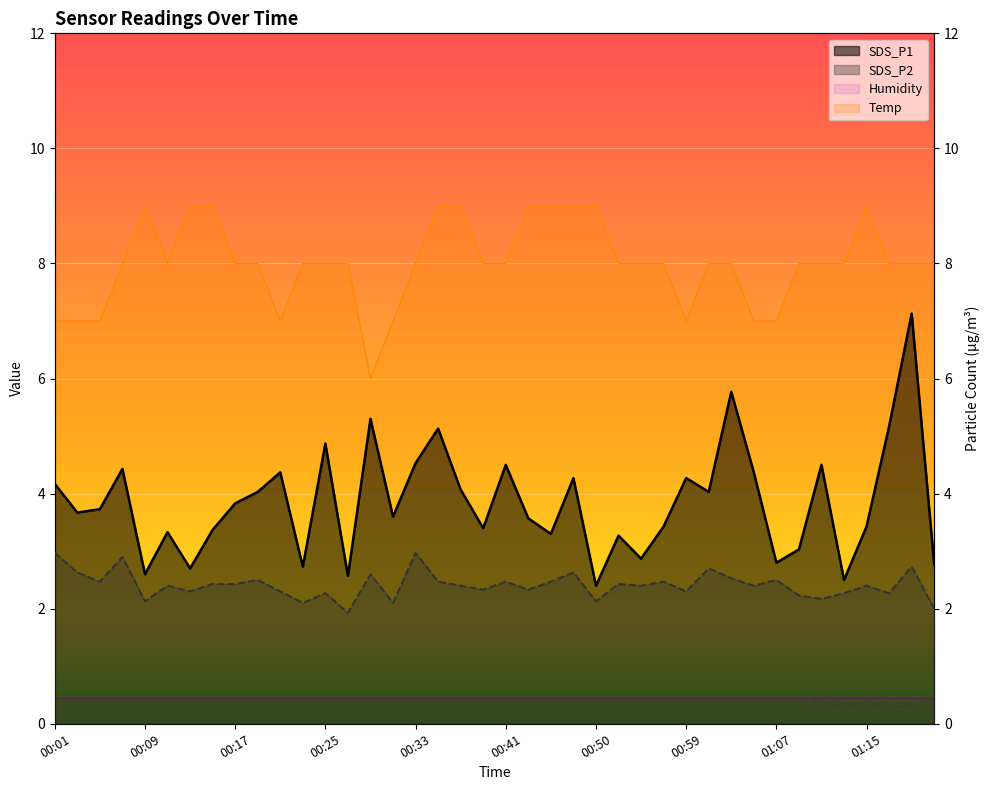

What is the value of the SDS_P1 point at the 2nd from the left?

3.7